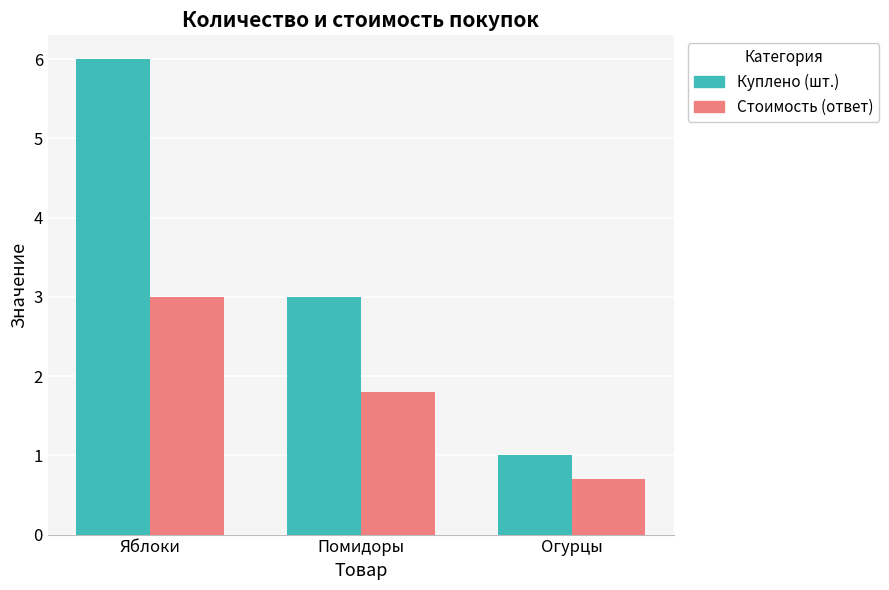

What is the greatest value displayed?

6.0